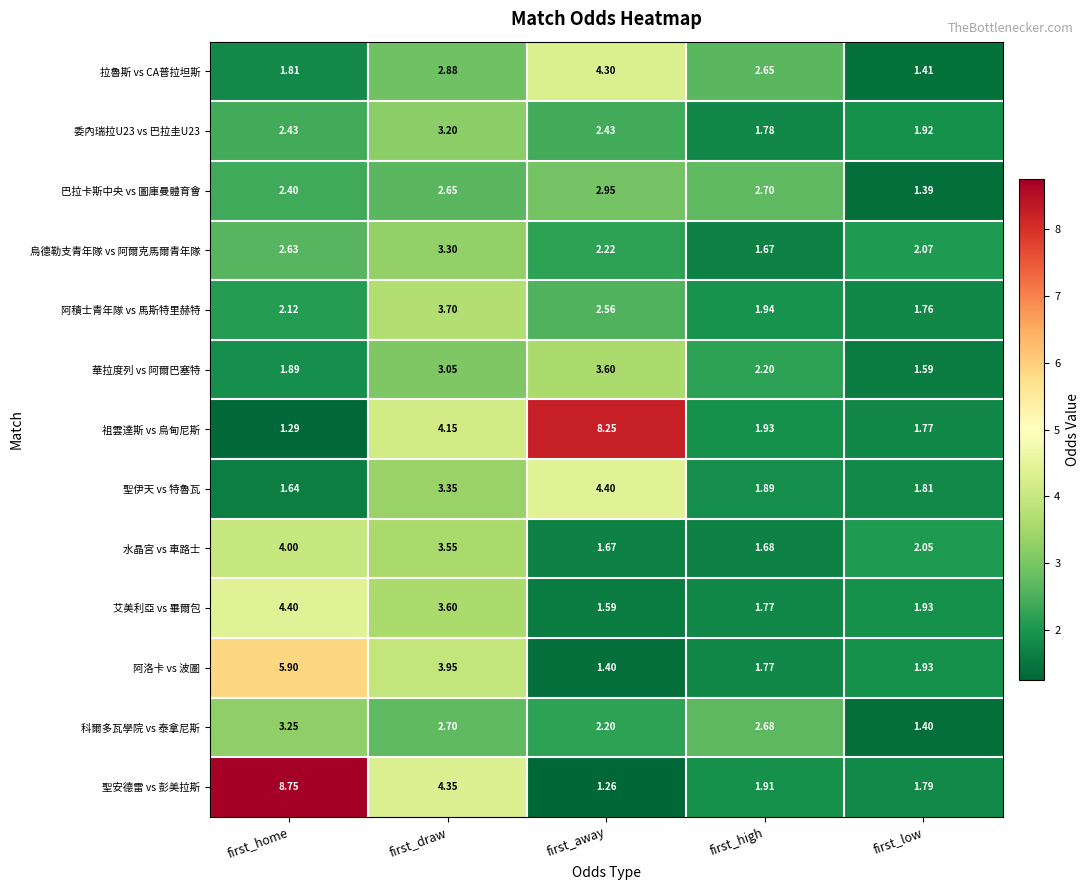

Rank the categories by 巴拉卡斯中央 vs 圖庫曼體育會 value from highest to lowest.

first_away, first_high, first_draw, first_home, first_low